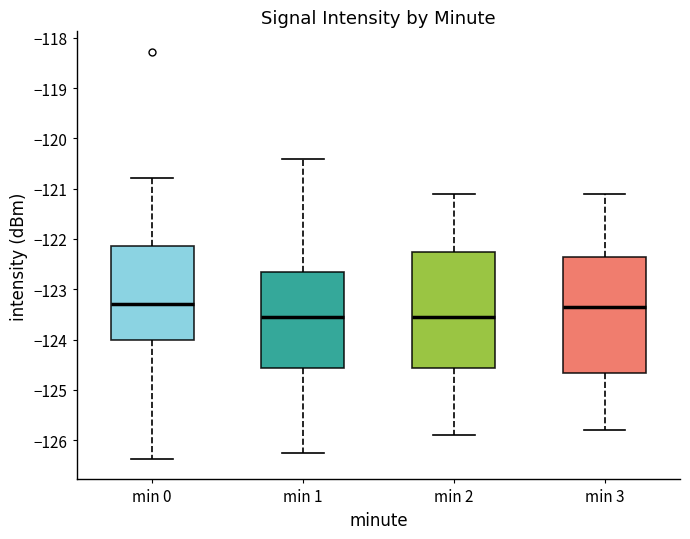

Where is the lower edge of the box for min 0 on the y-axis? The values are not printed on the chart, so give them approximately, as read against the axis.

-124.0